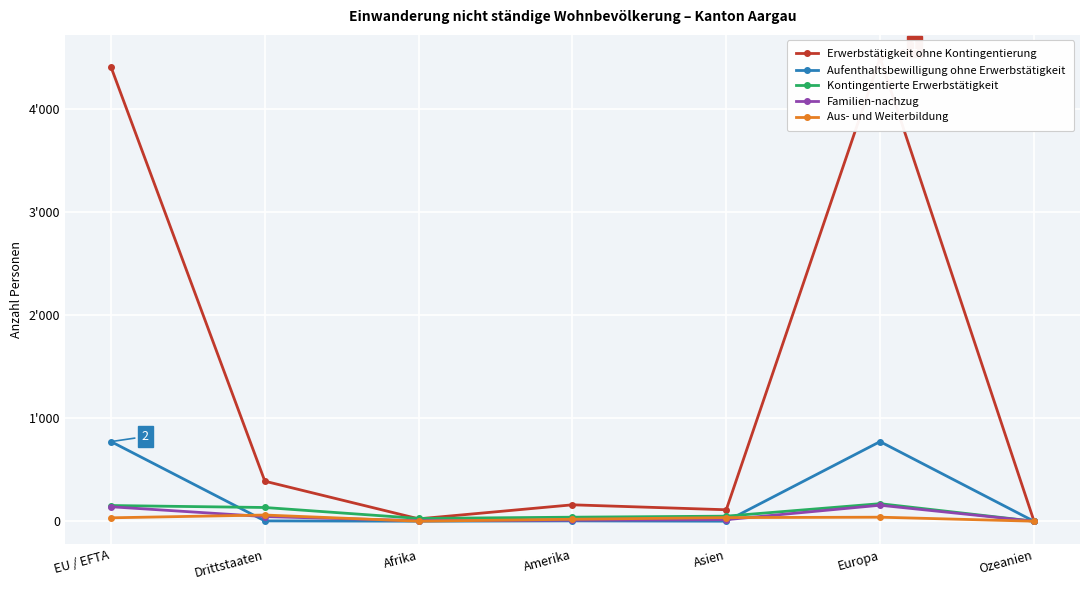

At which category does the chart reach its peak across all series?

Europa